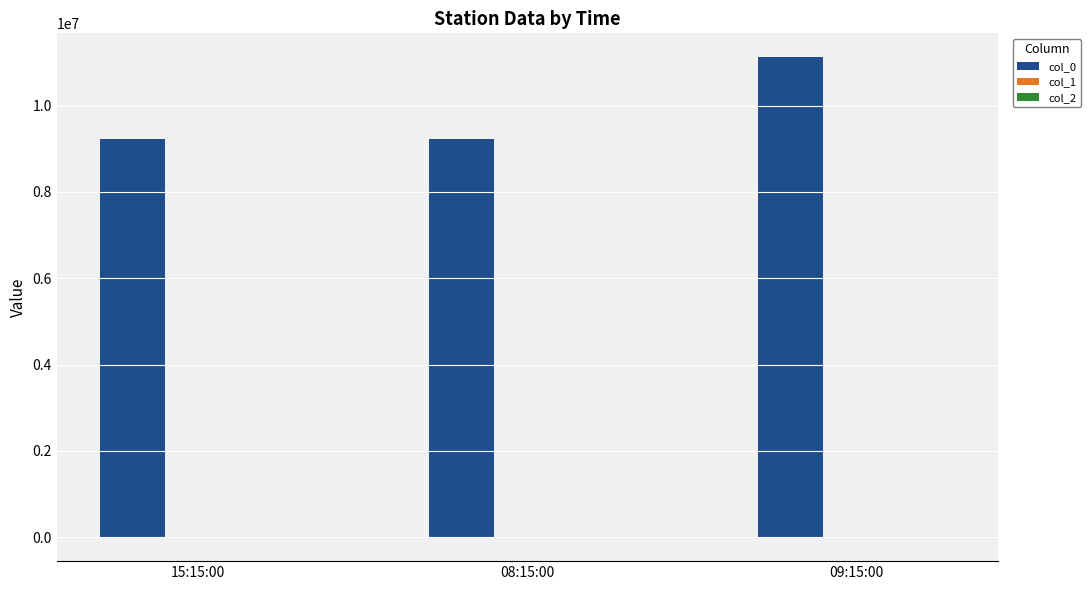

At which category is the sum across all series the highest?

09:15:00